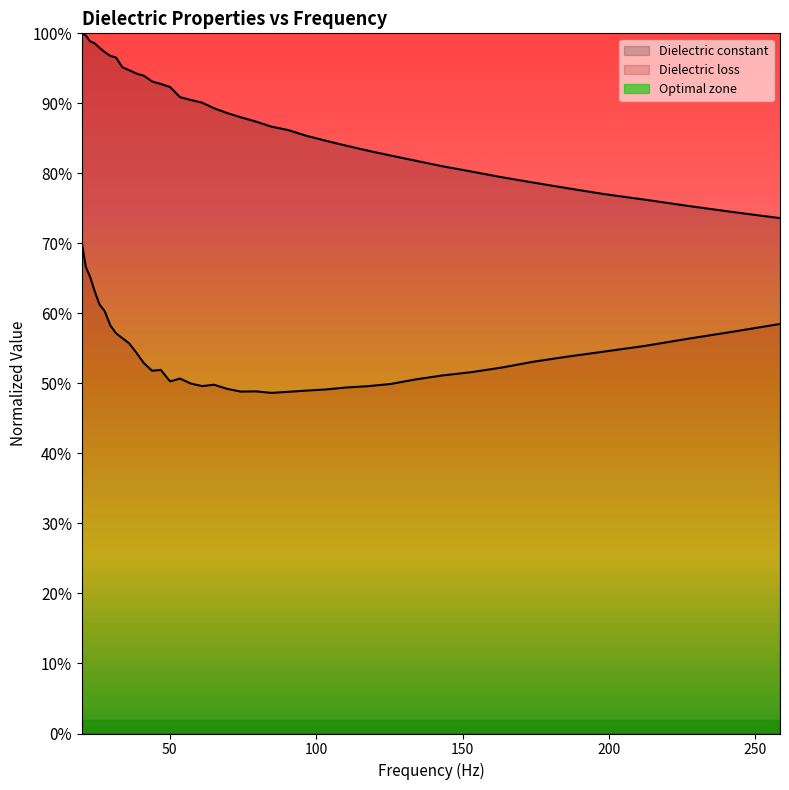

Which series has the widest spread of values?

Dielectric constant